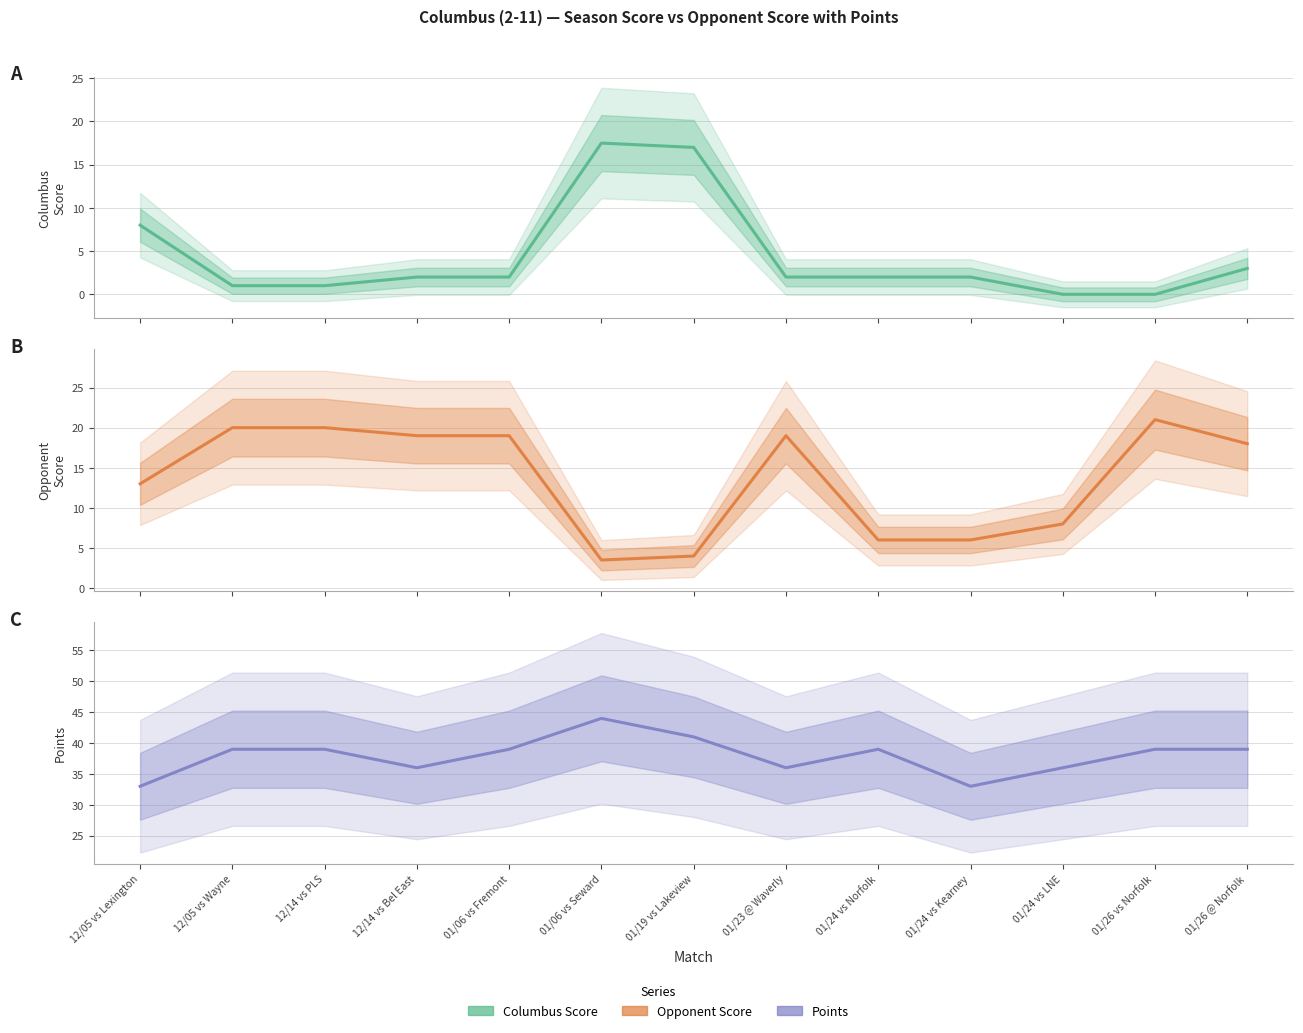

List the series in order of their peak value, highest first.

Points, Opponent Score, Columbus Score